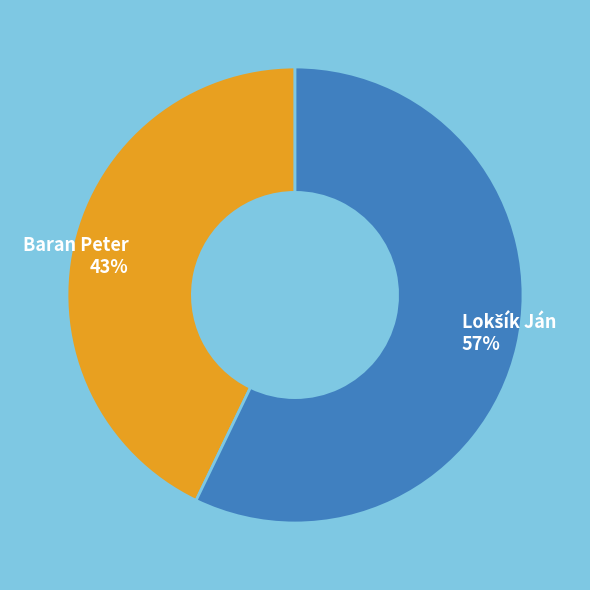

The Baran Peter slice represents 34% of the pie. True or false?

False